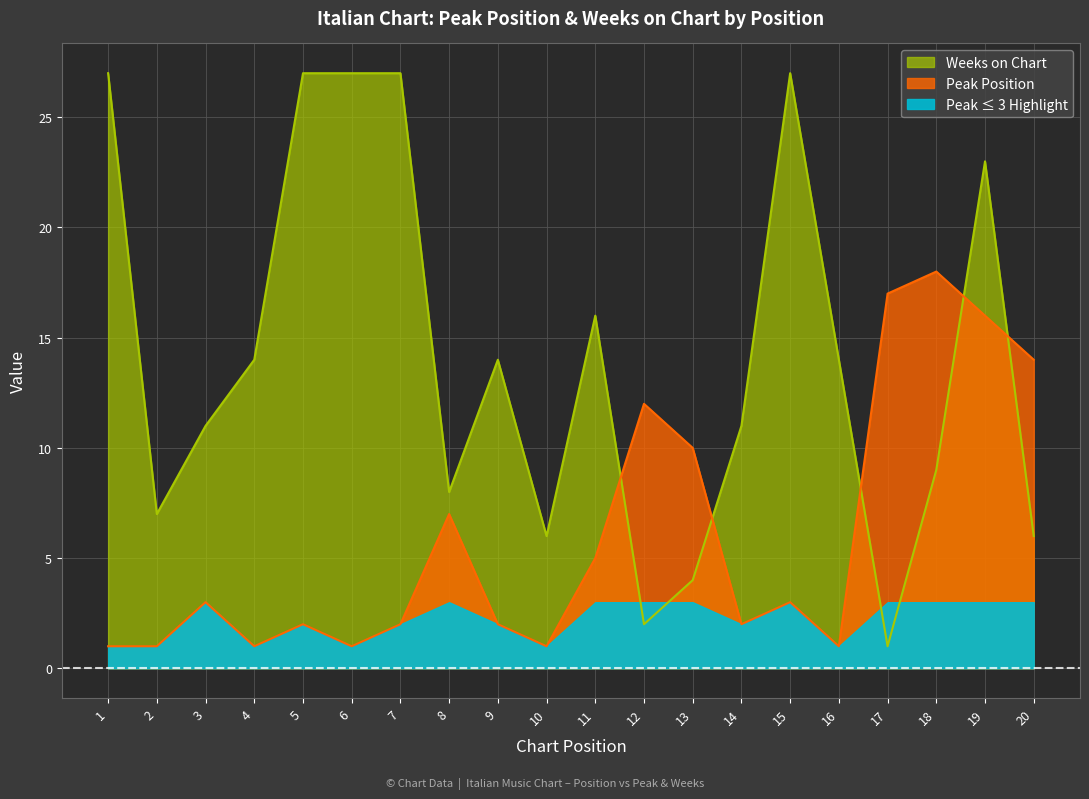

Reading right to left, extract all data points from this chart.

Peak Position: 20=14	19=16	18=18	17=17	16=1	15=3	14=2	13=10	12=12	11=5	10=1	9=2	8=7	7=2	6=1	5=2	4=1	3=3	2=1	1=1
Weeks on Chart: 20=6	19=23	18=9	17=1	16=14	15=27	14=11	13=4	12=2	11=16	10=6	9=14	8=8	7=27	6=27	5=27	4=14	3=11	2=7	1=27